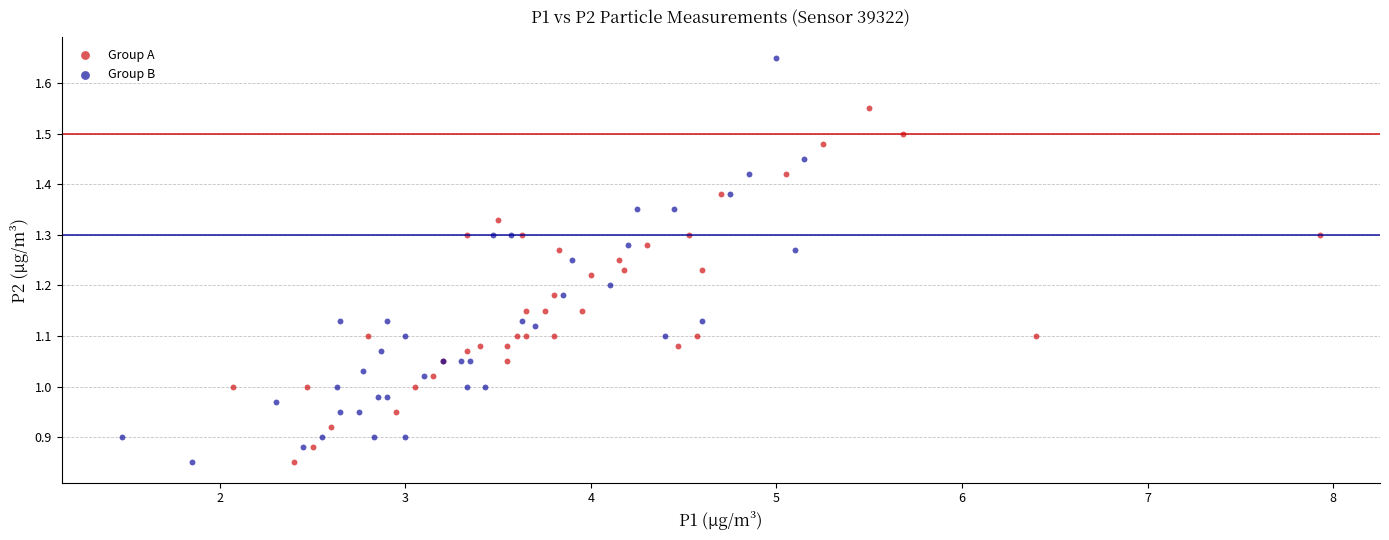

Which series has the largest Y range (max minus min)?

Group B